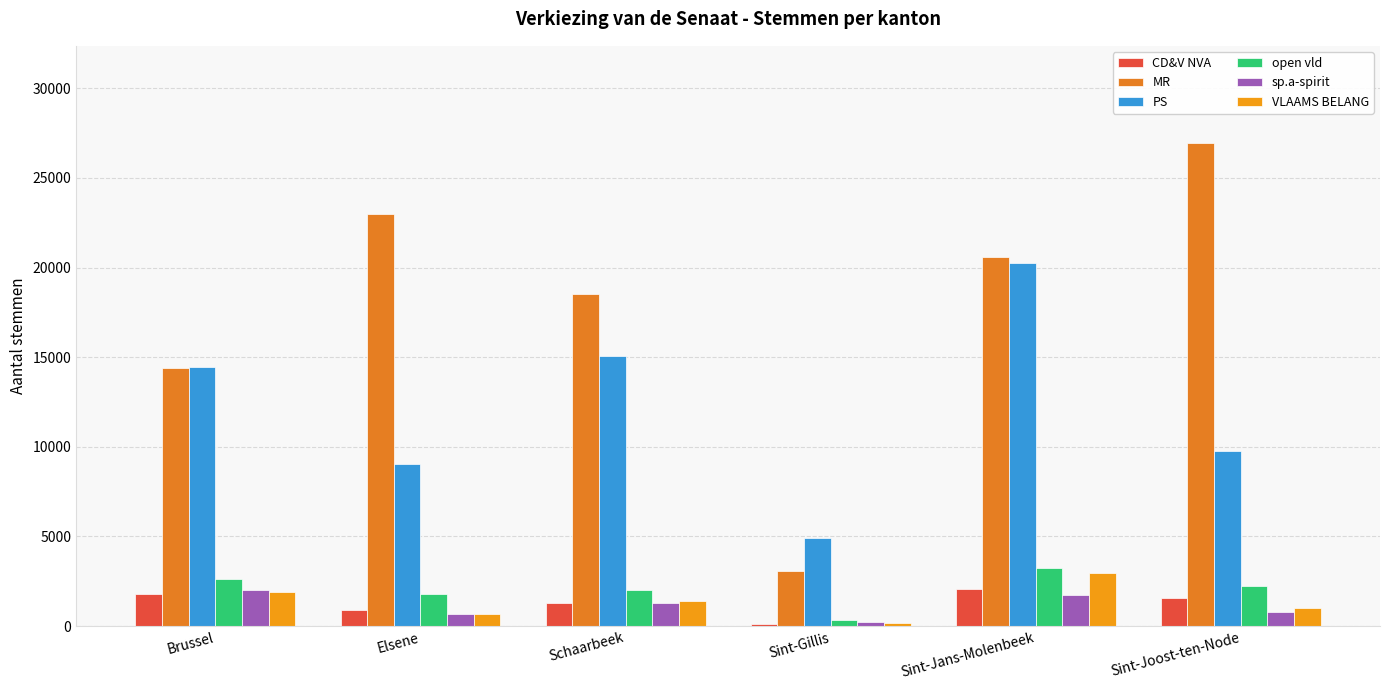

Are the bars horizontal?

No